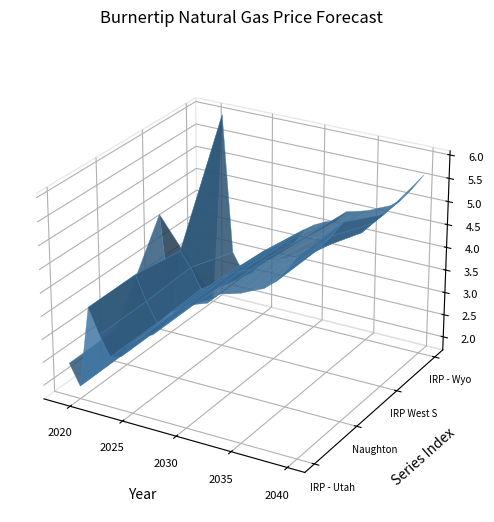

Reading left to right, extract all data points from this chart.

IRP - Utah Greenfield: 2.4	2.0	3.8	3.2	2.8	2.9	3.2	3.4	3.5	3.8	4.1	4.3	4.4	4.5	4.7	4.8	4.9	5.0	5.1	5.3	5.6	5.9
Naughton: 2.4	2.0	3.8	3.2	2.8	2.9	3.2	3.4	3.5	3.8	4.1	4.3	4.4	4.5	4.7	4.8	4.9	5.0	5.1	5.3	5.6	5.9
IRP West Side: 4.3	2.2	3.6	3.3	2.9	2.9	3.2	3.3	3.5	3.7	4.0	4.2	4.3	4.4	4.6	4.6	4.6	4.7	4.8	4.9	5.2	5.4
IRP - Wyo NE: 2.1	1.8	6.0	3.0	2.6	2.6	3.0	3.2	3.3	3.5	3.9	4.0	4.1	4.2	4.5	4.5	4.6	4.7	4.8	5.0	5.3	5.6